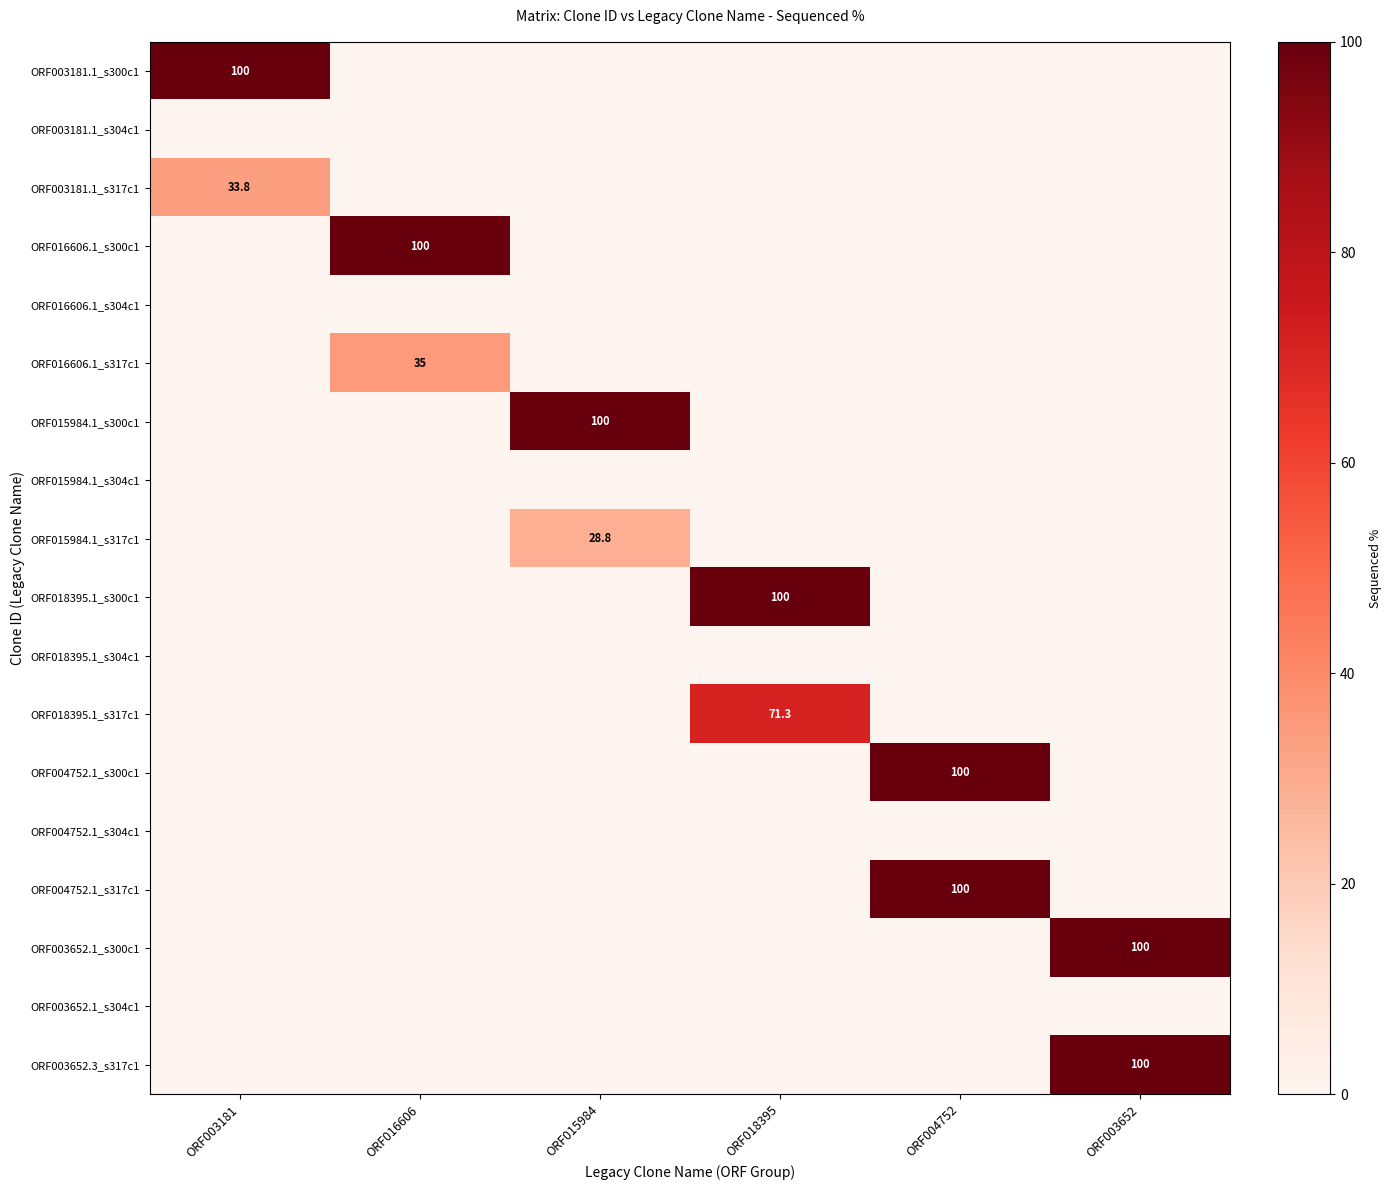

Is the value of ORF004752.1_s300c1 at ORF015984 greater than the value of ORF003652.1_s304c1 at ORF003181?

No